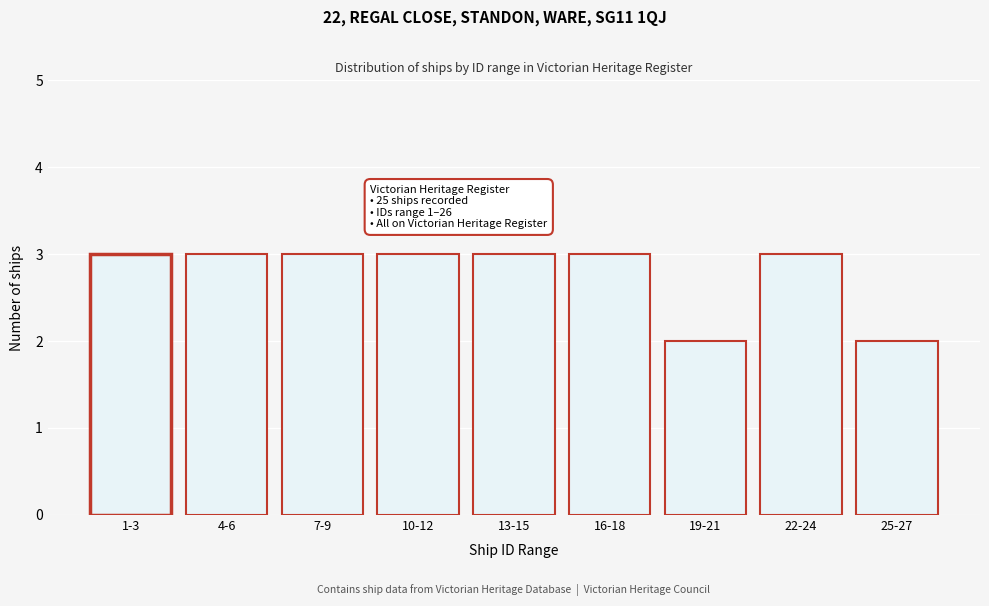

Reading left to right, what are all the values shown in this chart?

1-3=3	4-6=3	7-9=3	10-12=3	13-15=3	16-18=3	19-21=2	22-24=3	25-27=2